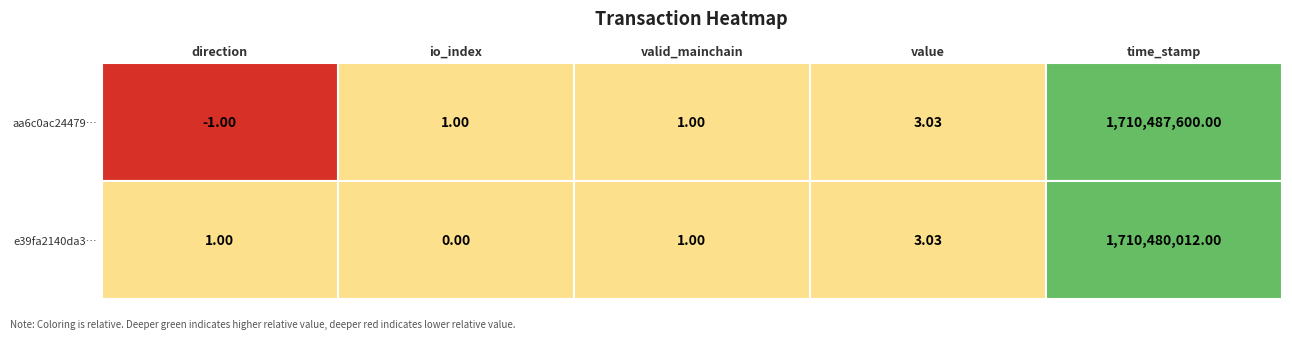

The e39fa2140da3493999838daa1d18c0d9563b87a series shows 0.5 at direction. True or false?

False